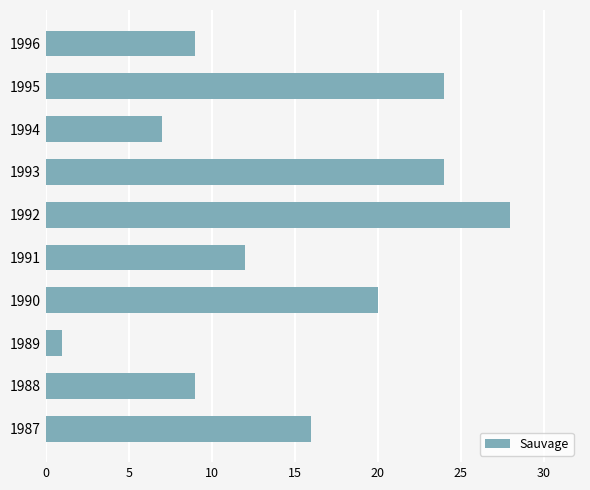

What is the average value?

15